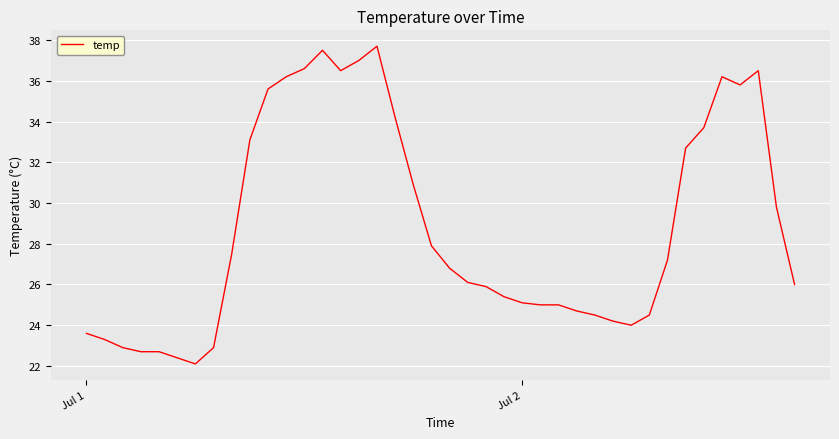

Count the number of categories in the chart.

40